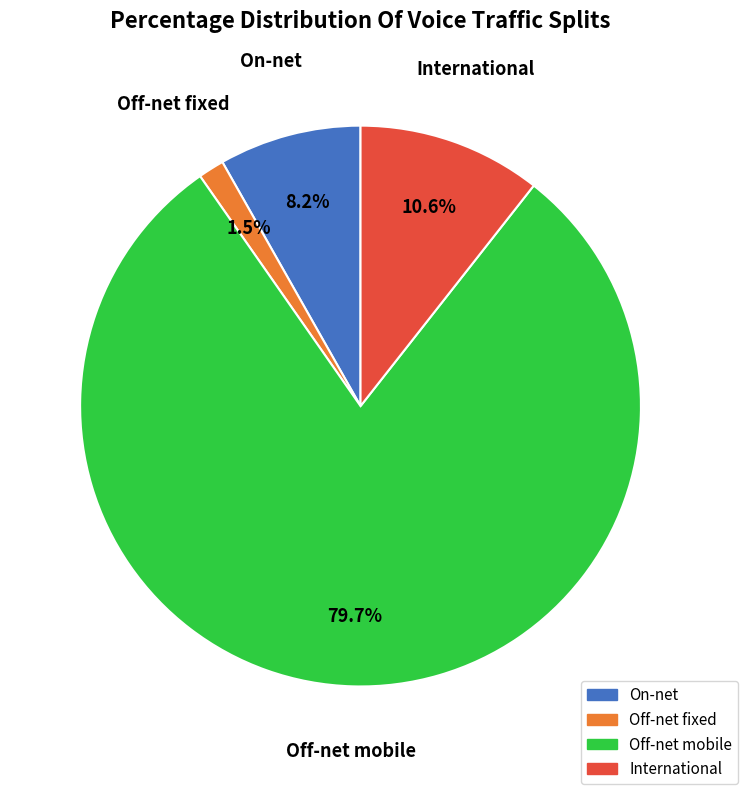

To the nearest percent, what percentage of the pie is On-net?

8%